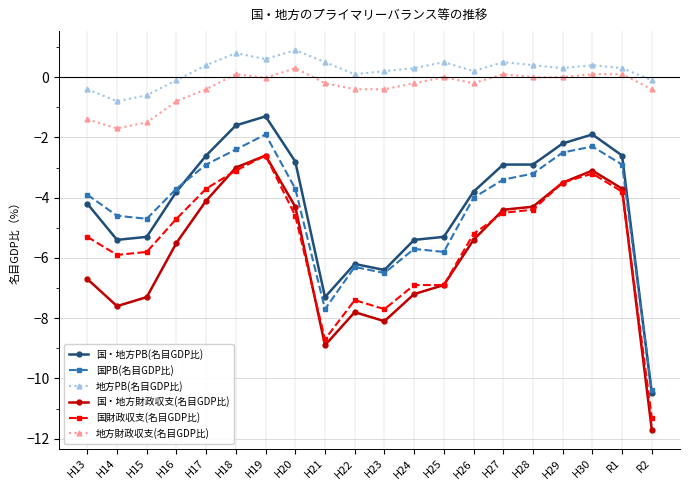

What is the total value across all series at R1?

-12.6